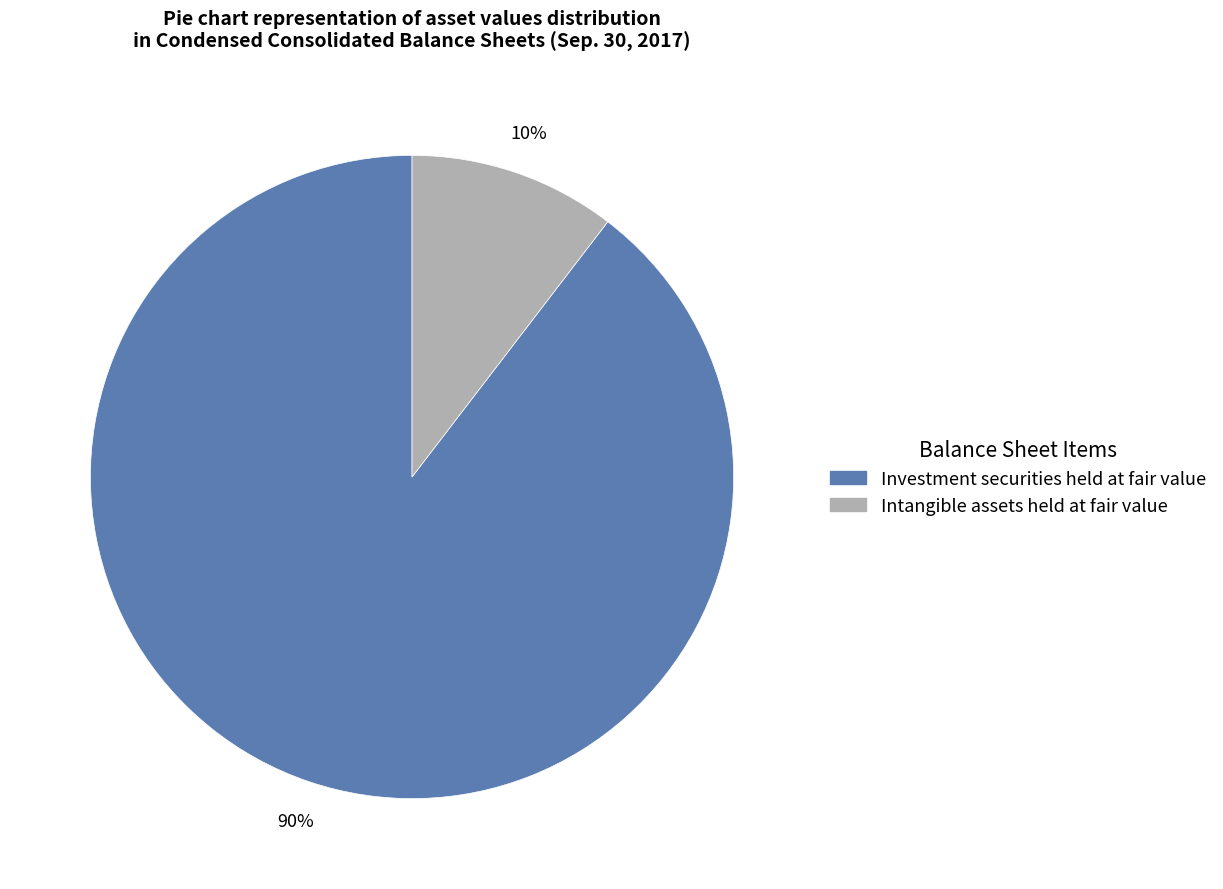

Rank the categories by value from highest to lowest.

Investment securities held at fair value, Intangible assets held at fair value